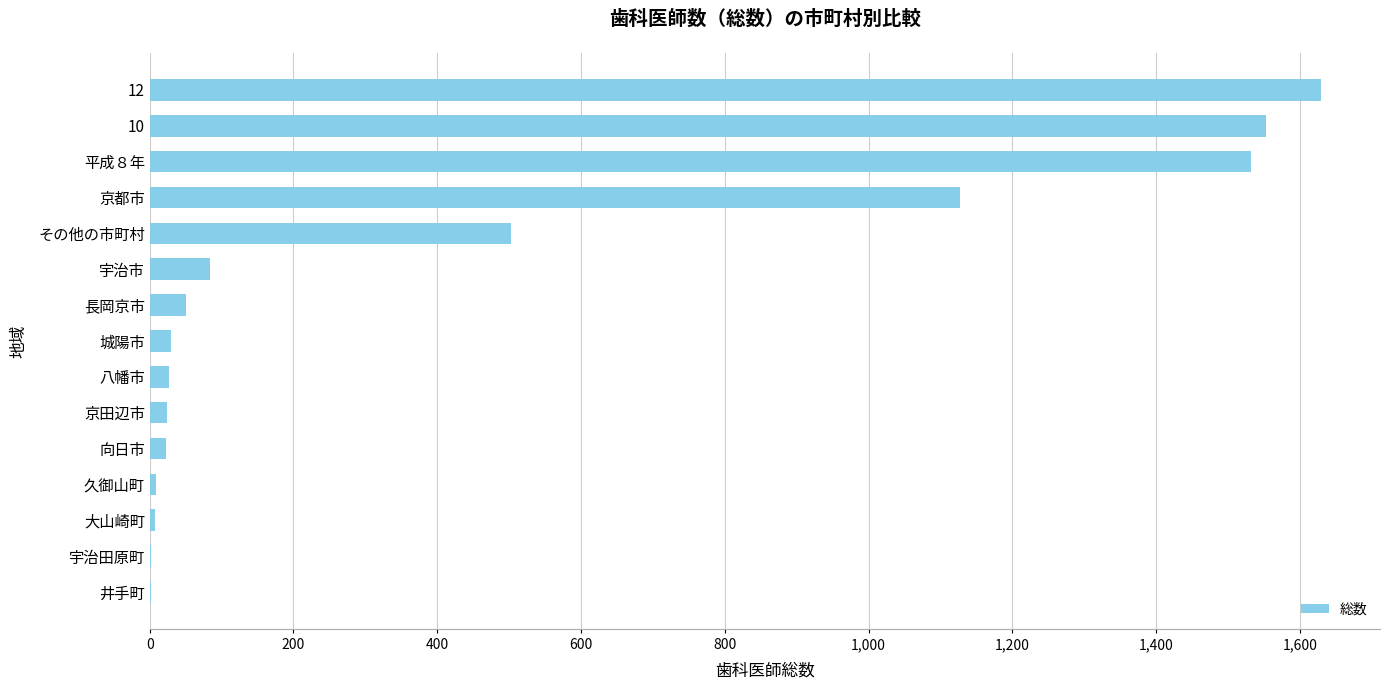

Is it true that the value at 10 is 676?

False